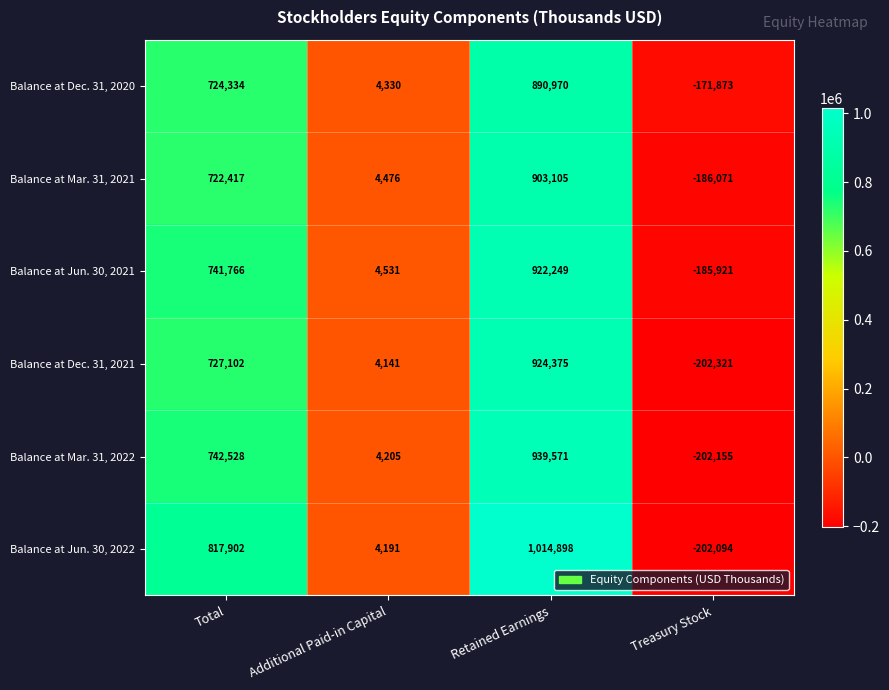

What is the approximate value of Balance at Jun. 30, 2021 at Additional Paid-in Capital, to the nearest 50?

4550